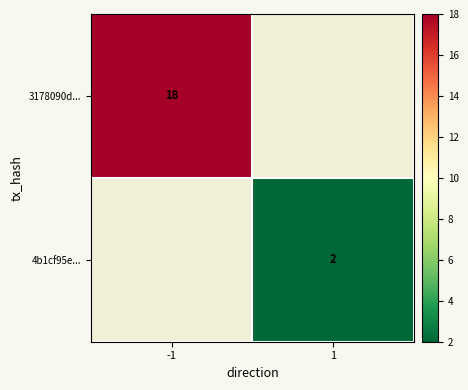

The 4b1cf95e... series shows 2 at 1. True or false?

True